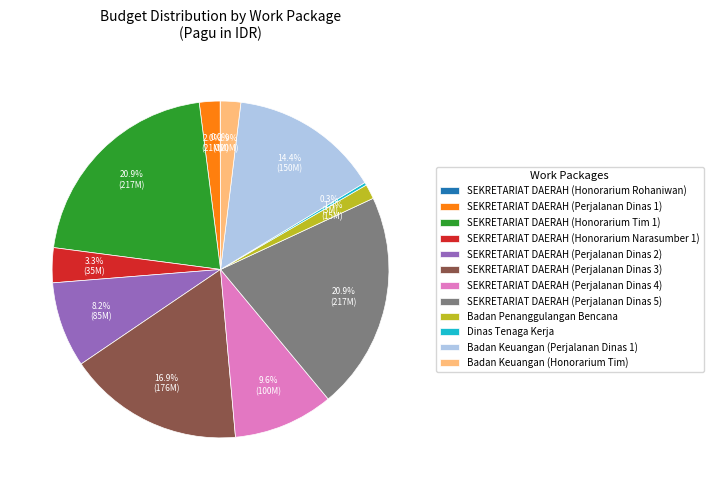

How much of the chart is everything except SEKRETARIAT DAERAH (Honorarium Tim 1)?

79.1%